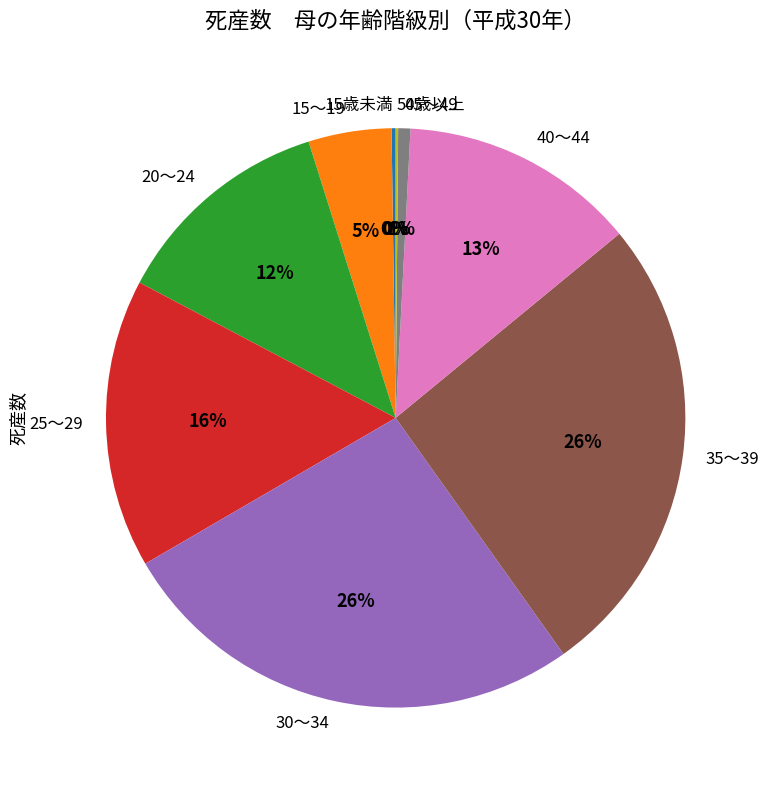

To the nearest percent, what percentage of the pie is 40～44?

13%